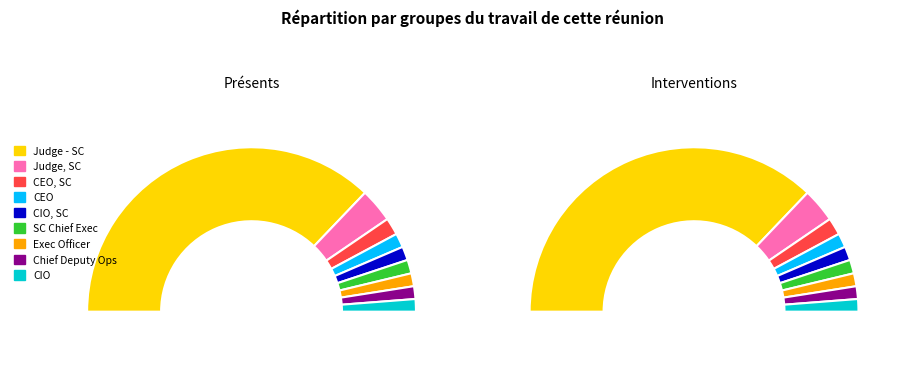

Is Court Executive Officer, SC the majority of the pie?

No